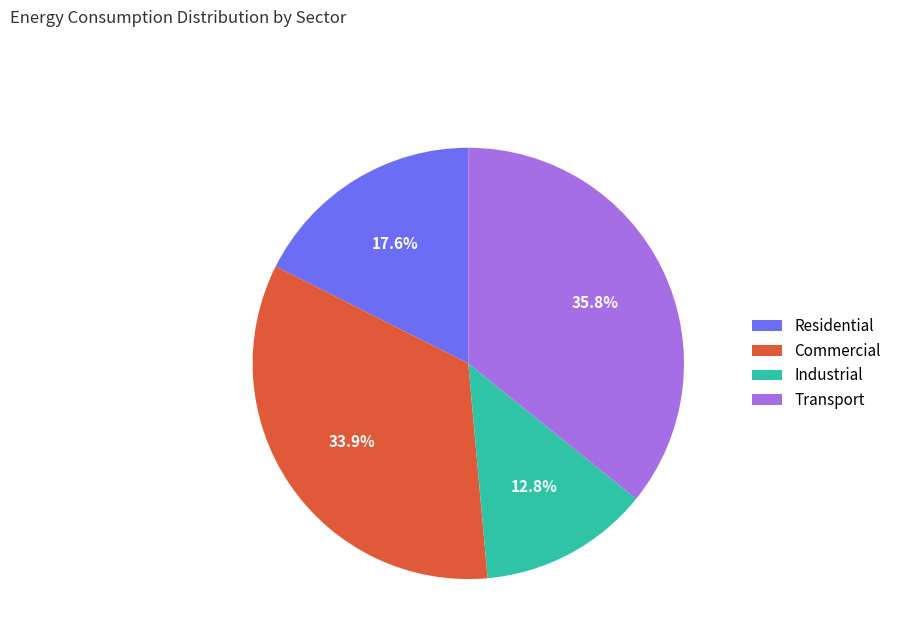

What percentage is the Commercial slice, to the nearest percent?

34%